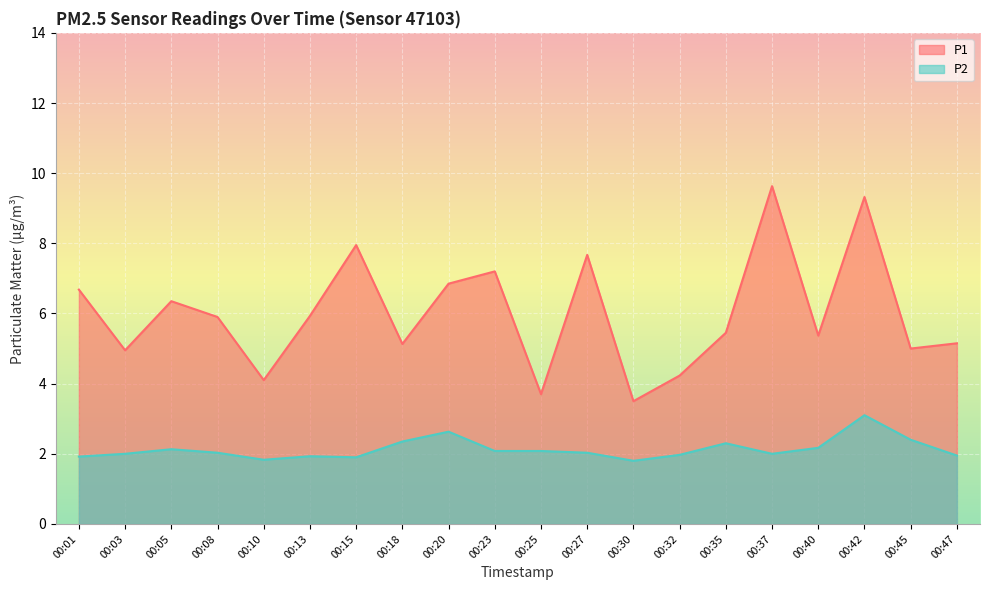

At which label does P2 reach its minimum?

00:30